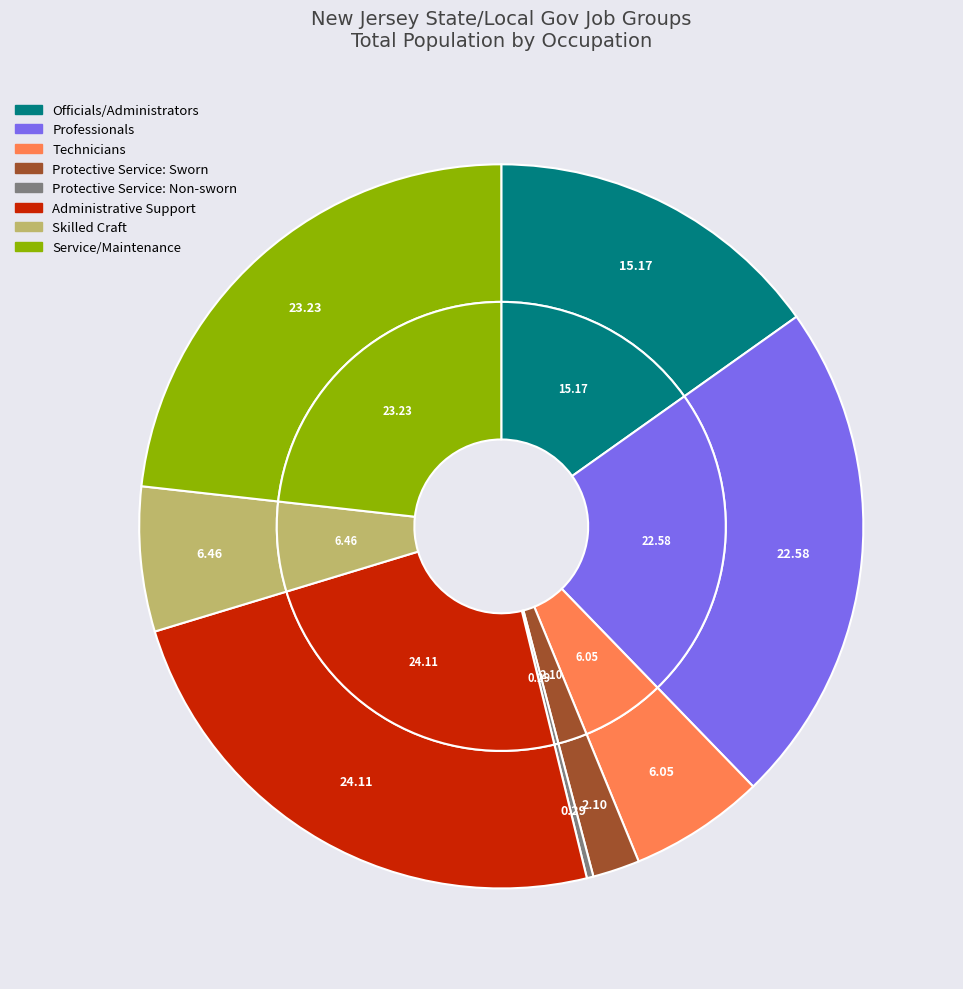

Is Administrative Support the majority of the pie?

No